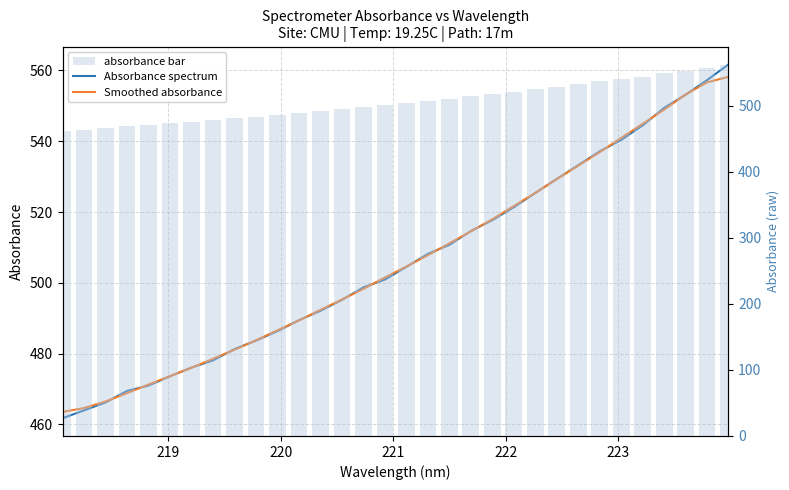

What are all the series names shown in the legend?

Absorbance spectrum, Smoothed absorbance, absorbance bar